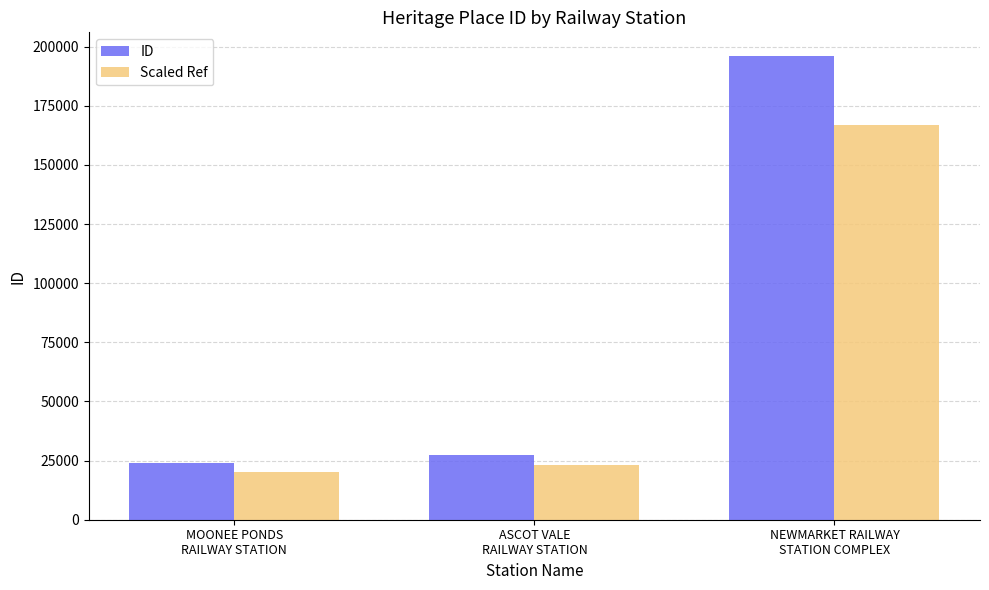

What is the average value of the Scaled Ref series?

70124.7